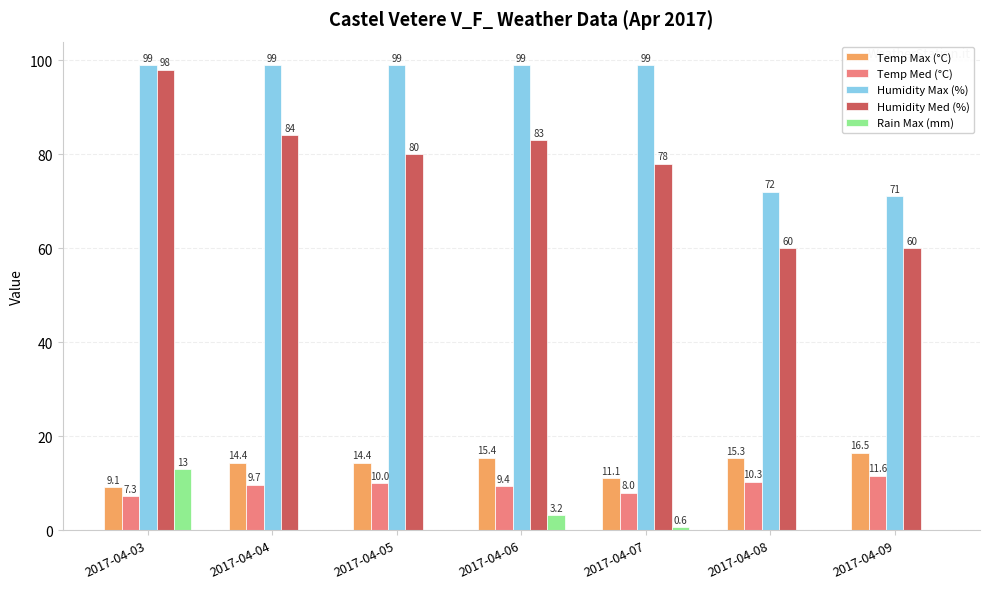

The value of Humidity Med (%) at 2017-04-07 is 78.0. True or false?

True